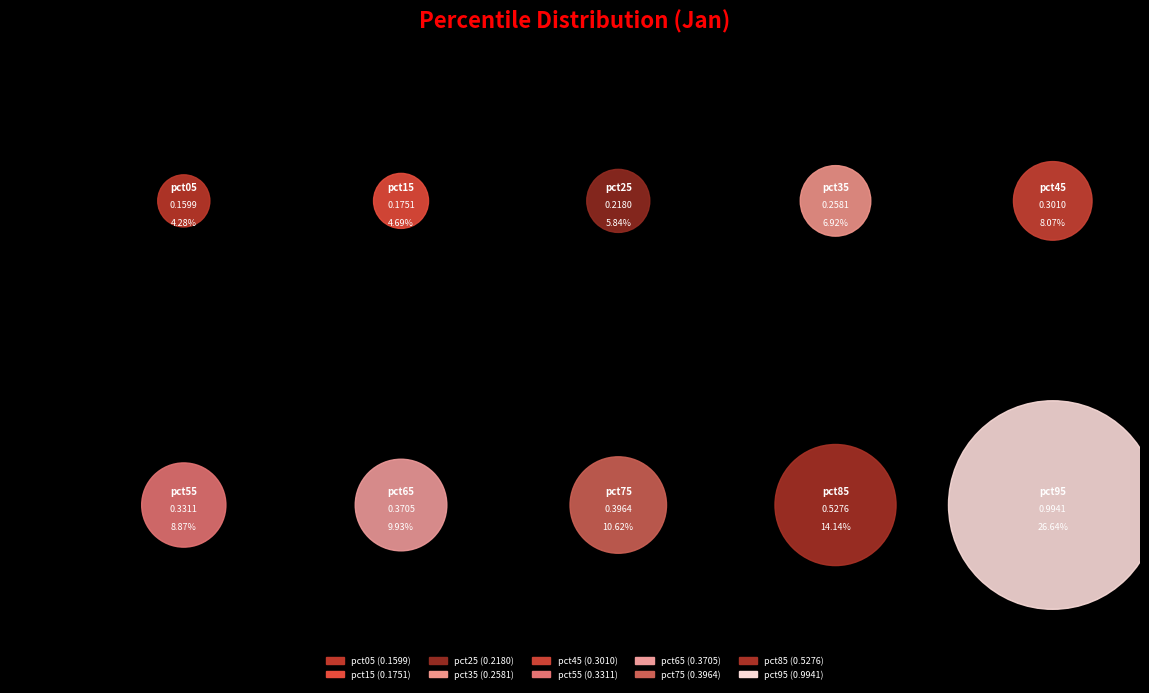

What portion of the pie excludes pct55?

91.1%